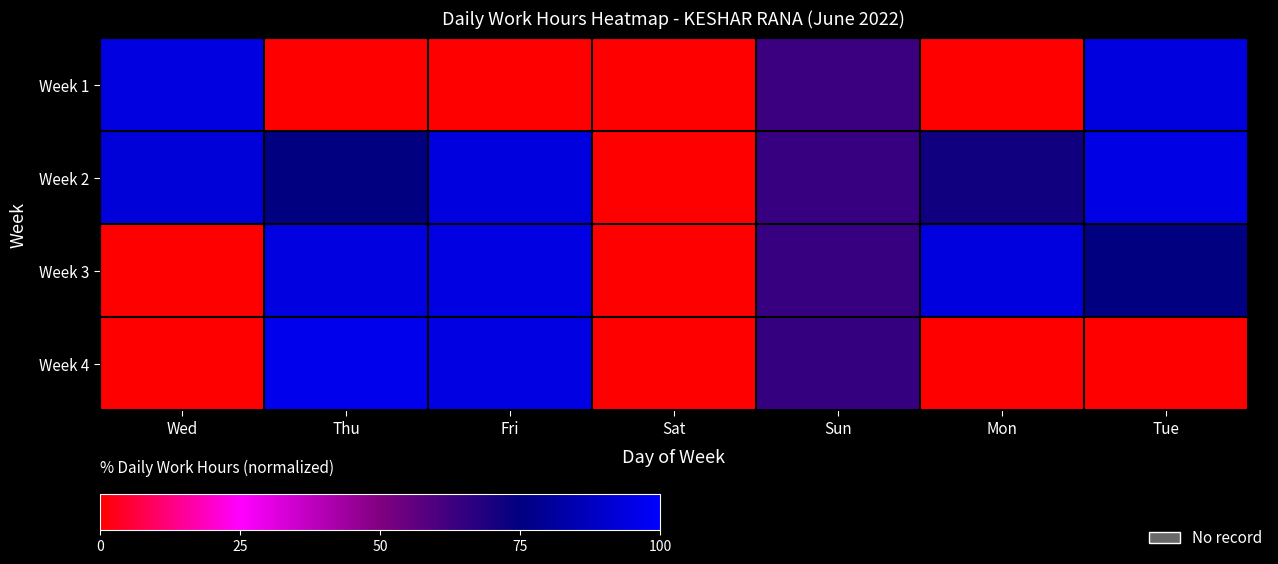

At which category is the sum across all series the highest?

Fri